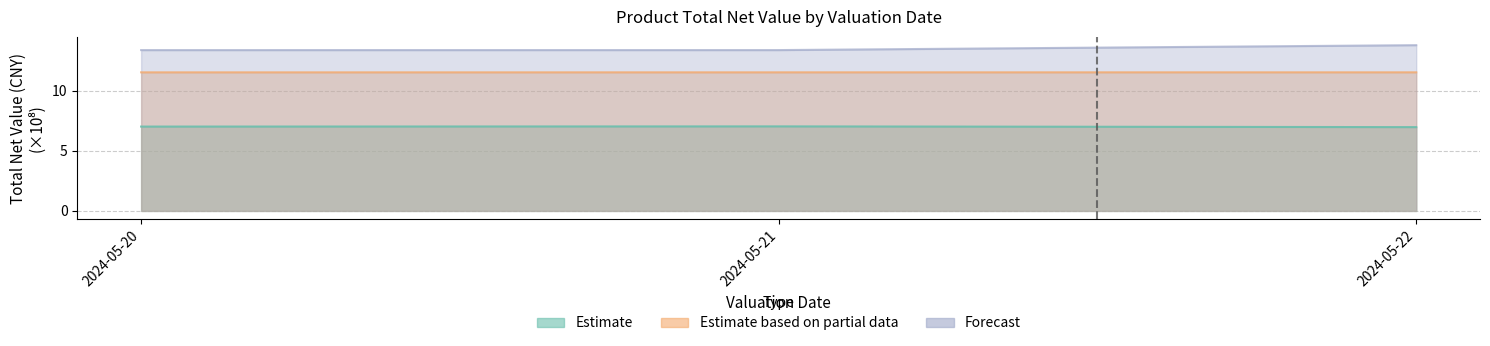

Does the chart have visible grid lines?

Yes